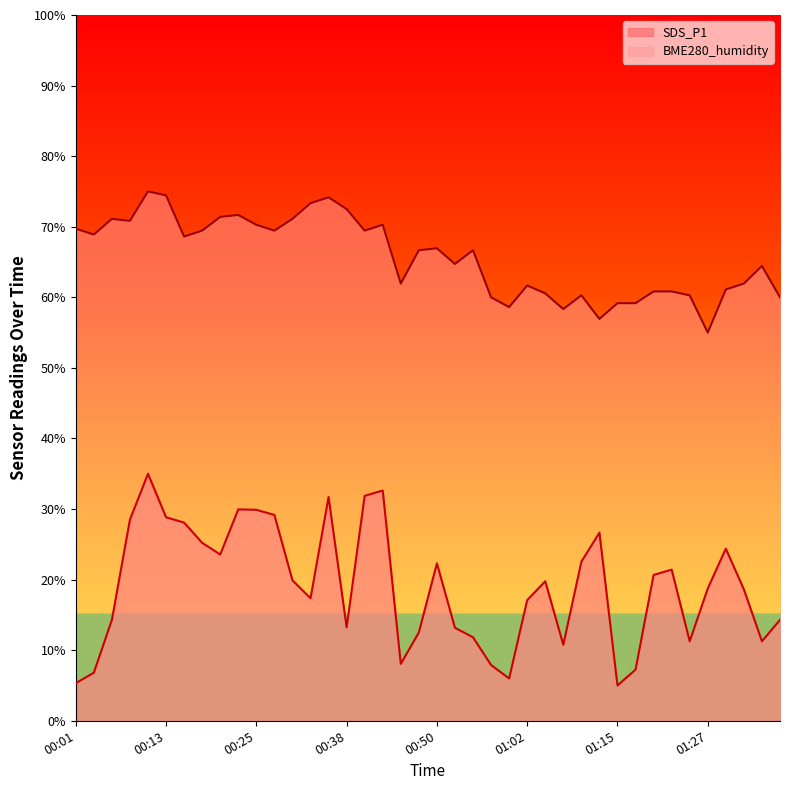

Which category has the lowest value in the SDS_P1 series?

01:15